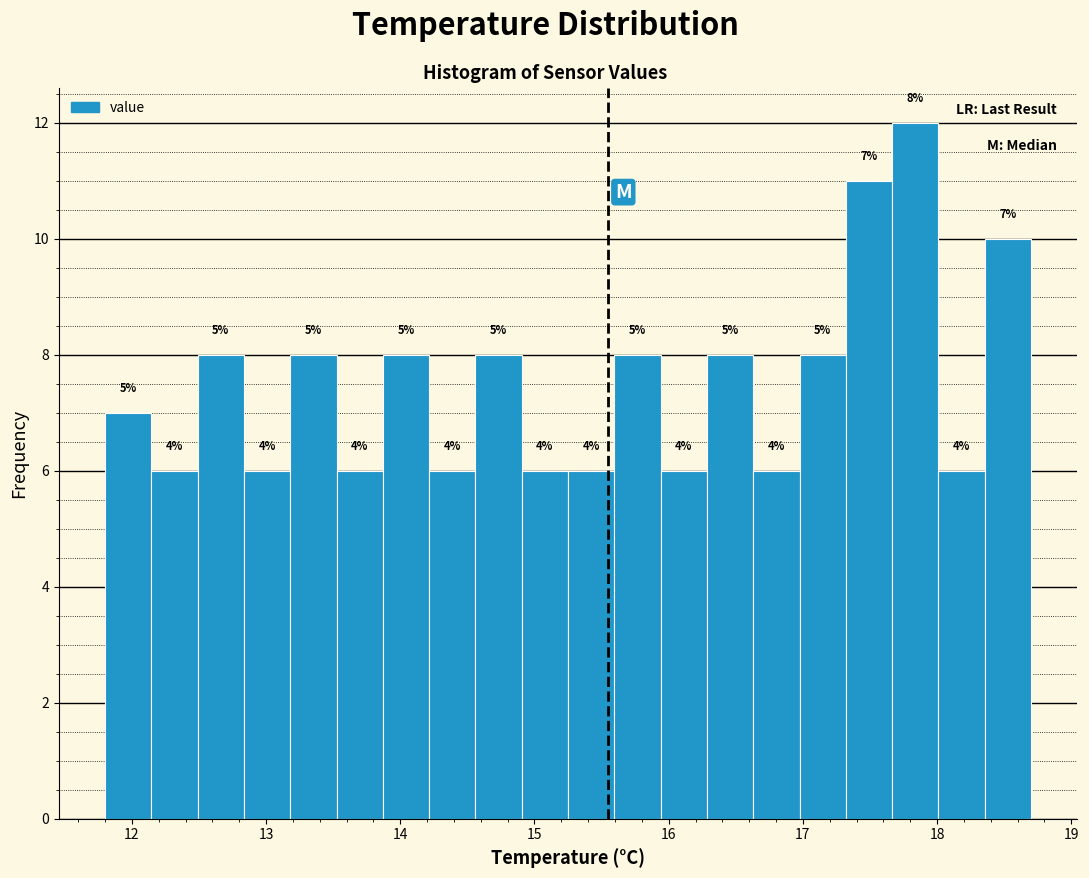

Around what value on the x-axis is the tallest bar? Give the approximate position of its centre, as read against the axis.

17.8